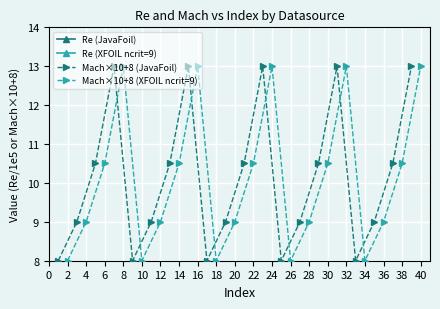

What is the maximum value for Mach×10+8 (JavaFoil)?

13.0